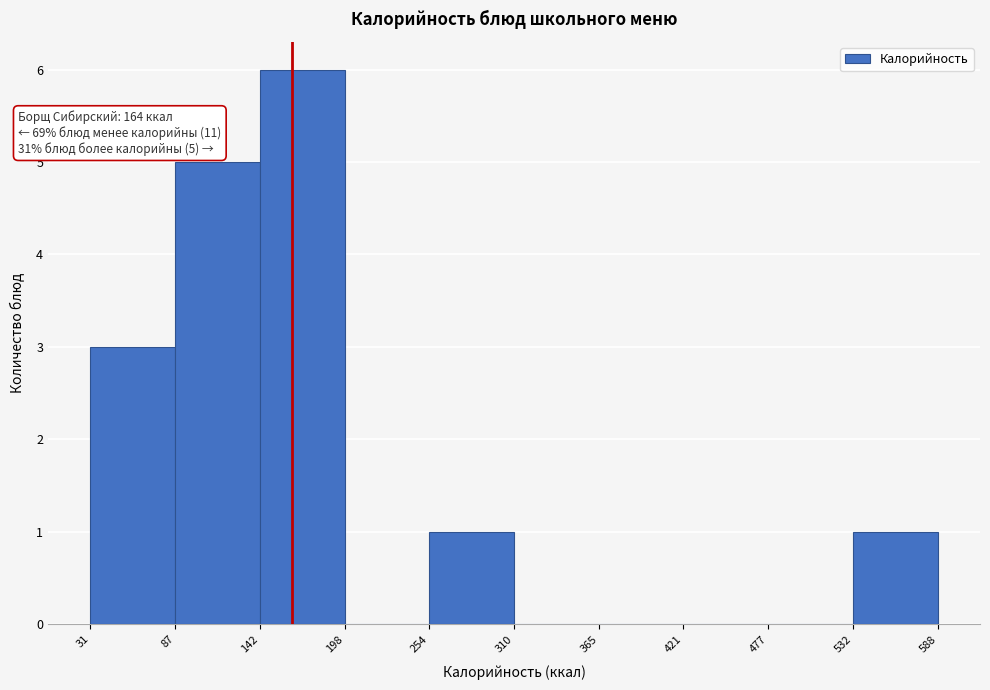

Which range on the x-axis has the tallest bar?

142 to 198